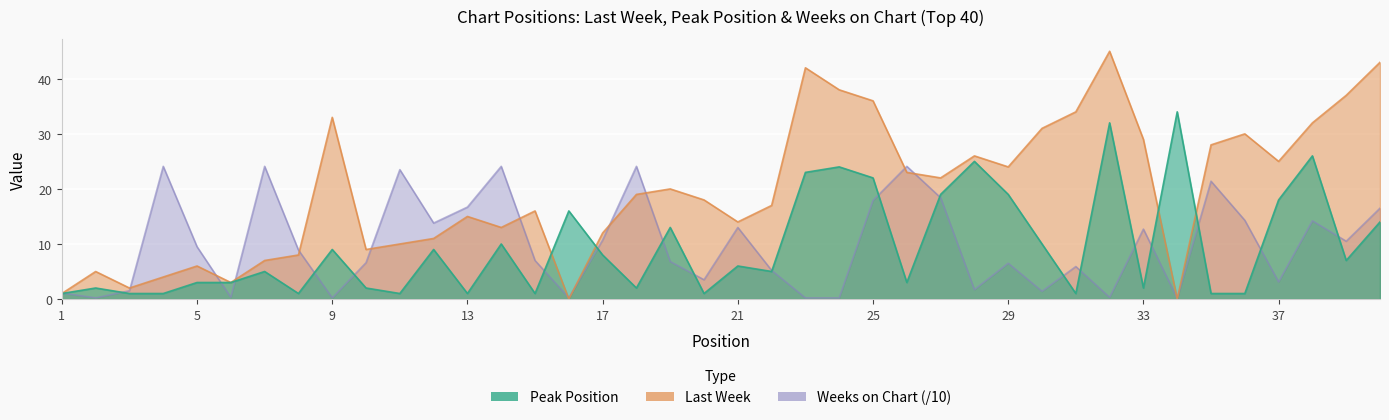

What is the value of the Last Week point at the 12th from the left?

11.0